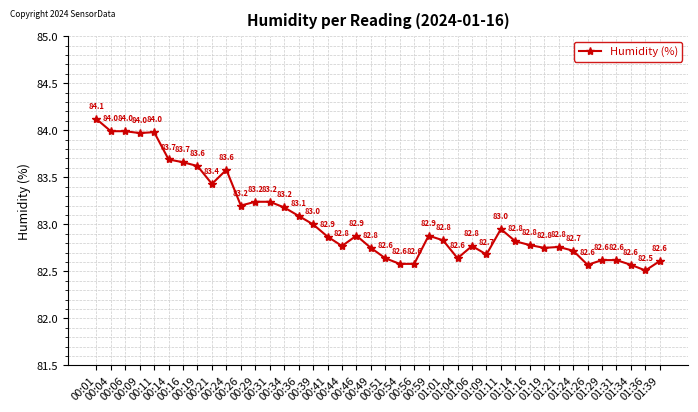

Which has a higher value, 00:01 or 01:31?

00:01